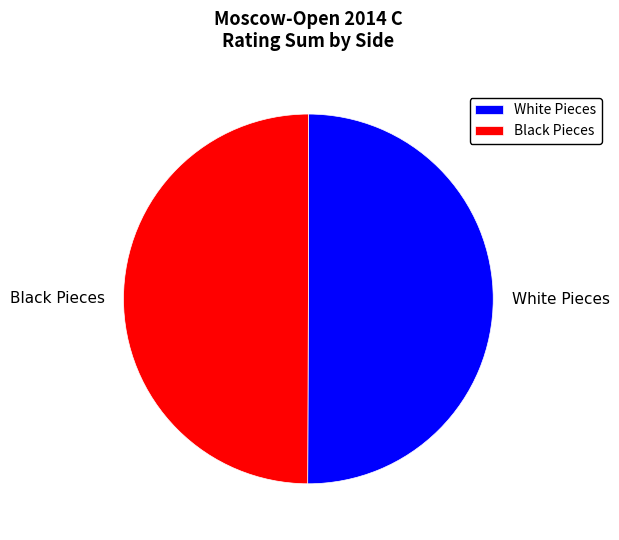

Approximately how many times larger is the value at White Pieces compared to Black Pieces?

1.0